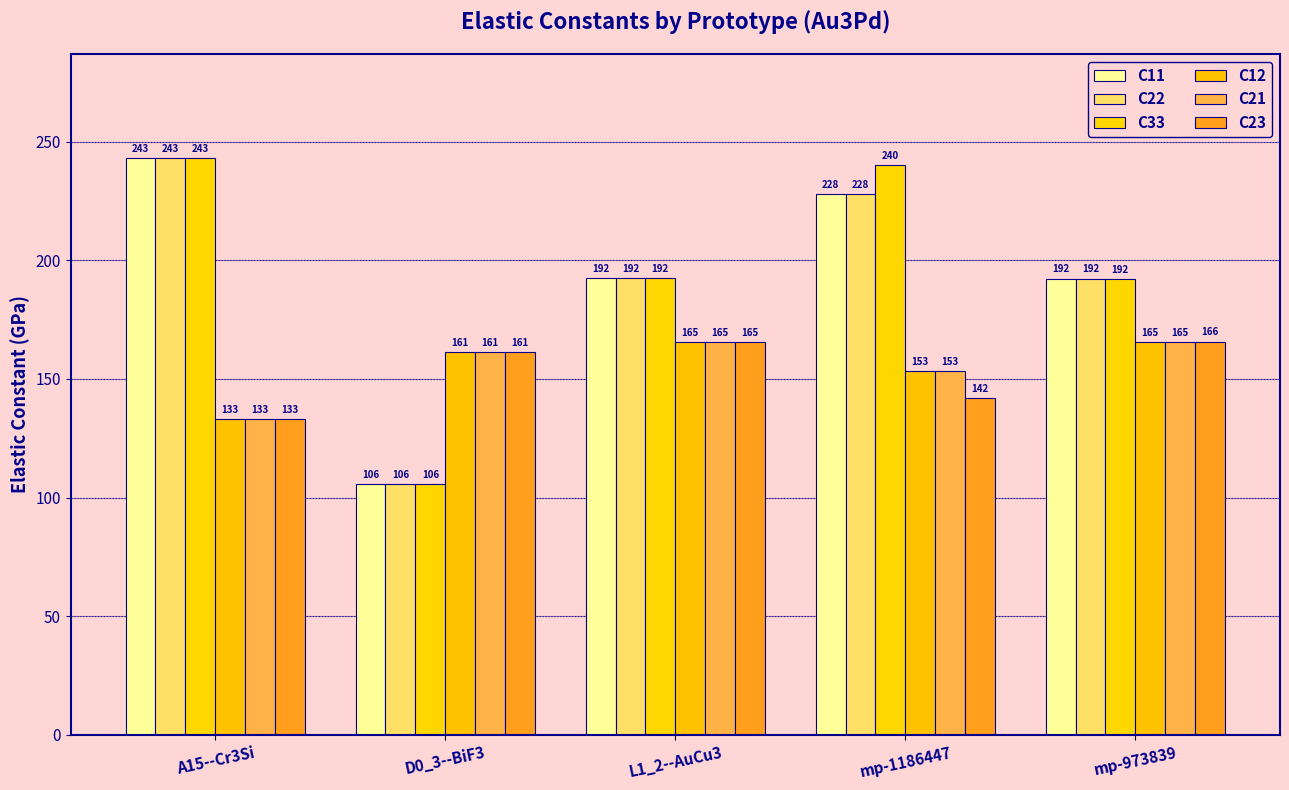

Reading left to right, what are all the values shown in this chart?

C11: 243.2	105.8	192.4	227.9	192.3
C22: 243.2	105.8	192.4	228.0	192.3
C33: 243.2	105.8	192.4	240.1	191.9
C12: 133.1	161.3	165.5	153.4	165.4
C21: 133.1	161.3	165.5	153.4	165.4
C23: 133.1	161.3	165.5	141.9	165.7